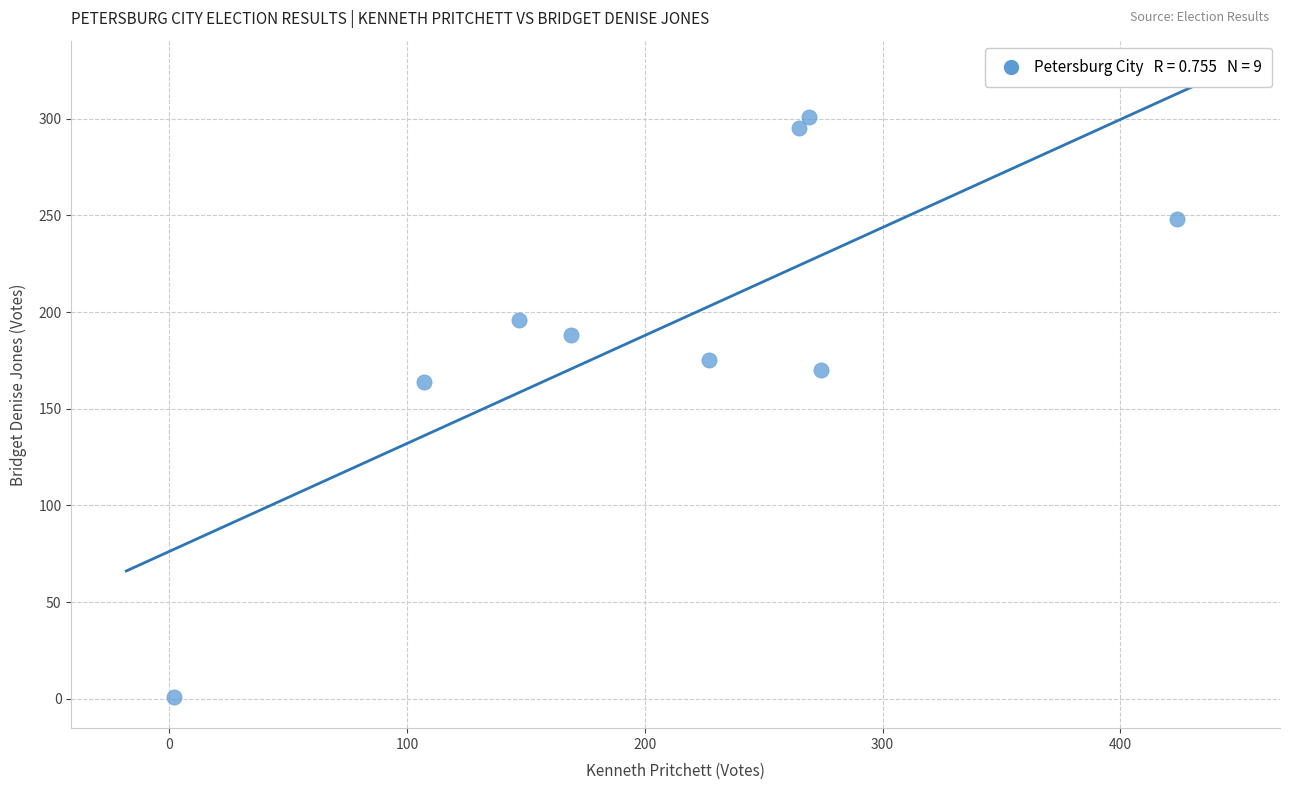

What is the range of X values (max minus min)?

422